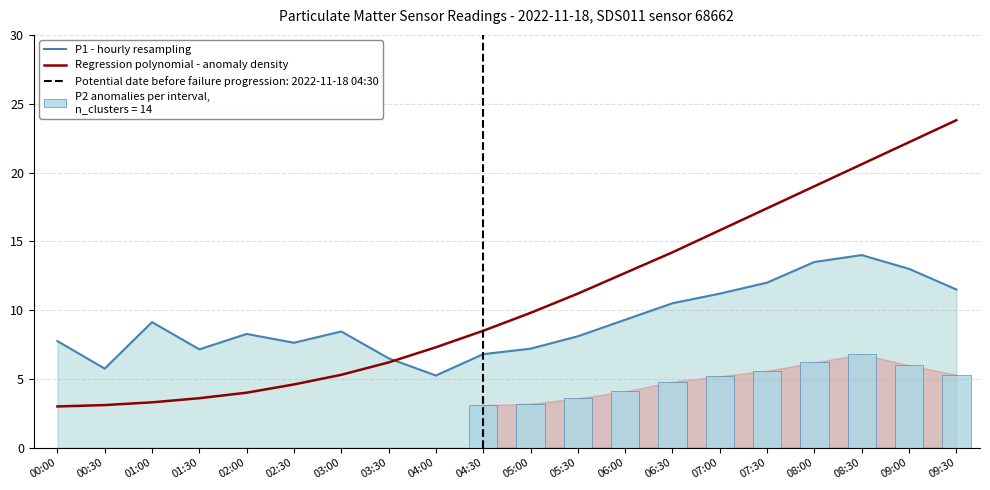

Is the value of Regression polynomial - anomaly density at 04:30 greater than the value of P1 - hourly resampling at 00:30?

Yes